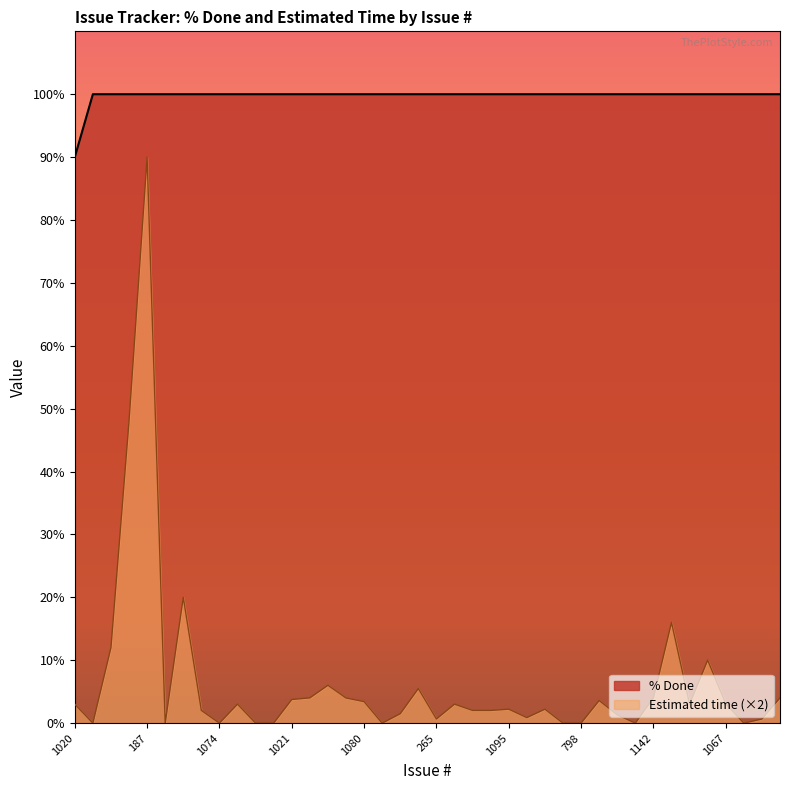

What value does the % Done series have at 939?

100.0